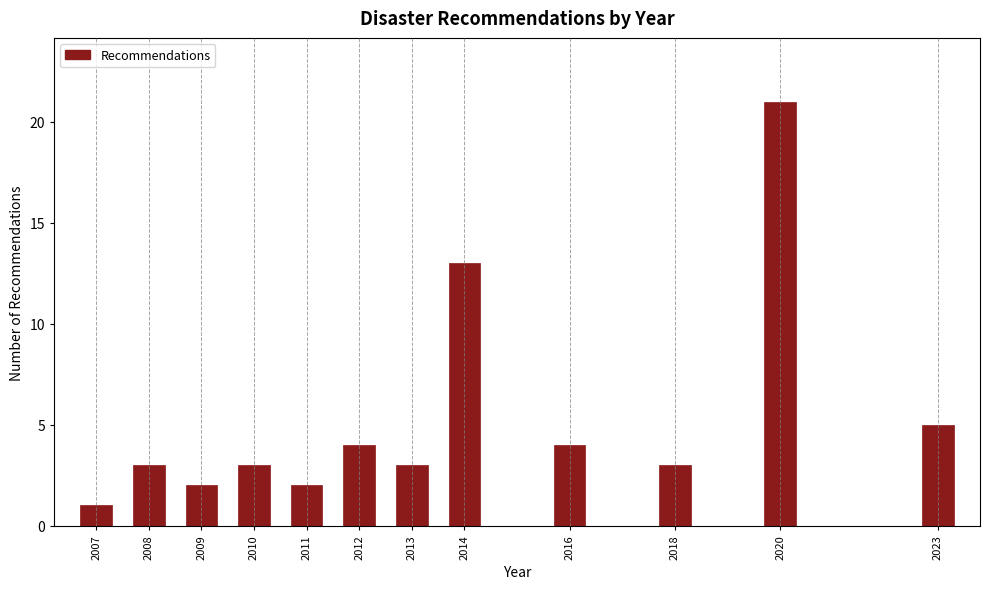

Reading right to left, what are all the values shown in this chart?

5	21	3	4	13	3	4	2	3	2	3	1